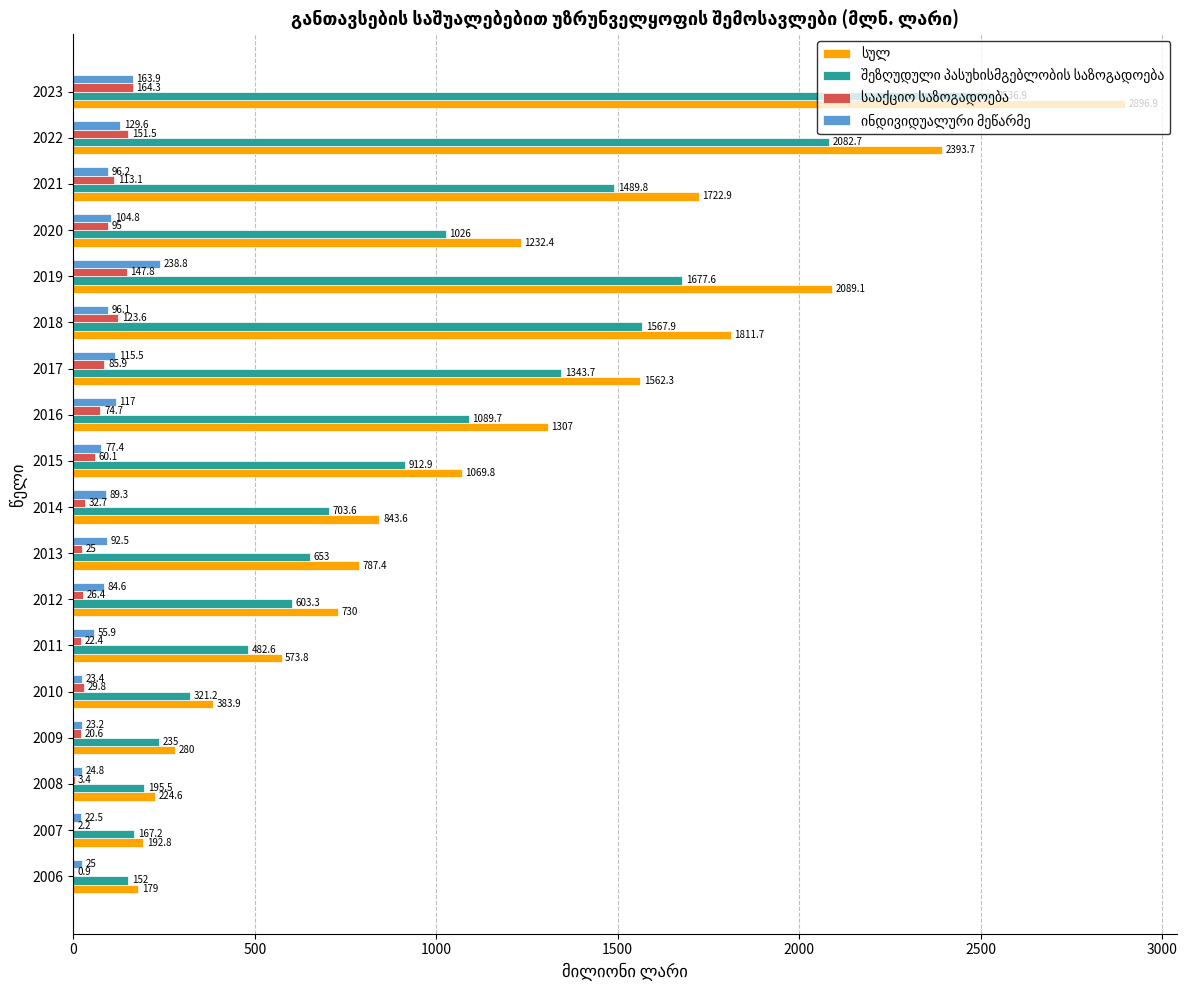

At which category is the sum across all series the highest?

2023